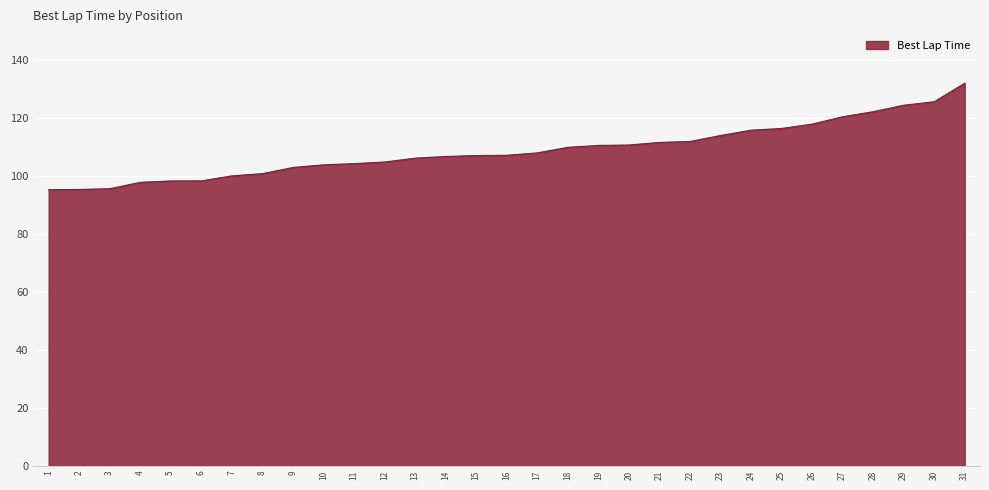

How many lines are shown in the chart?

1